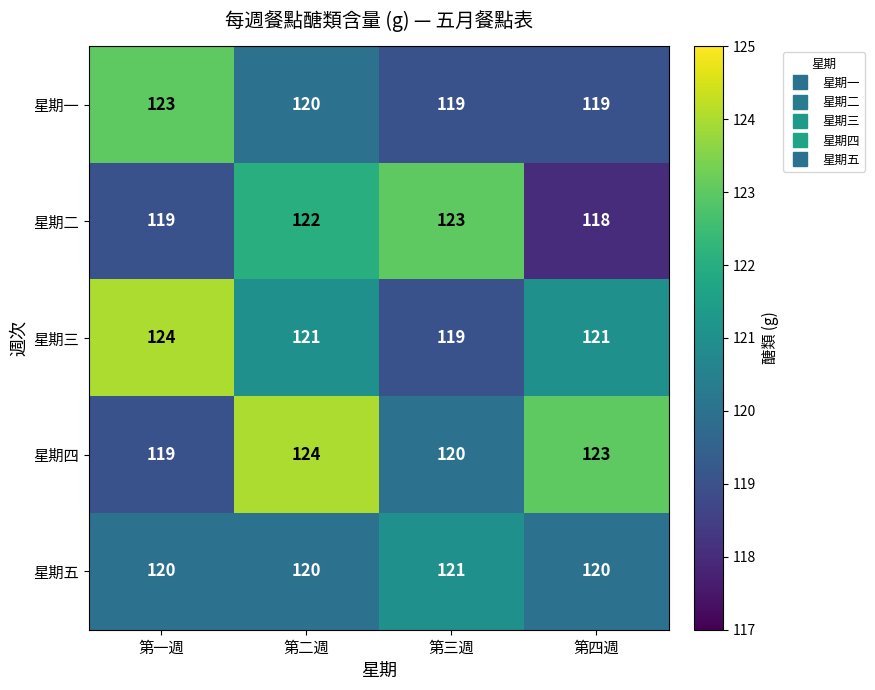

What is the difference between the maximum and second lowest values in the 星期四 series?

4